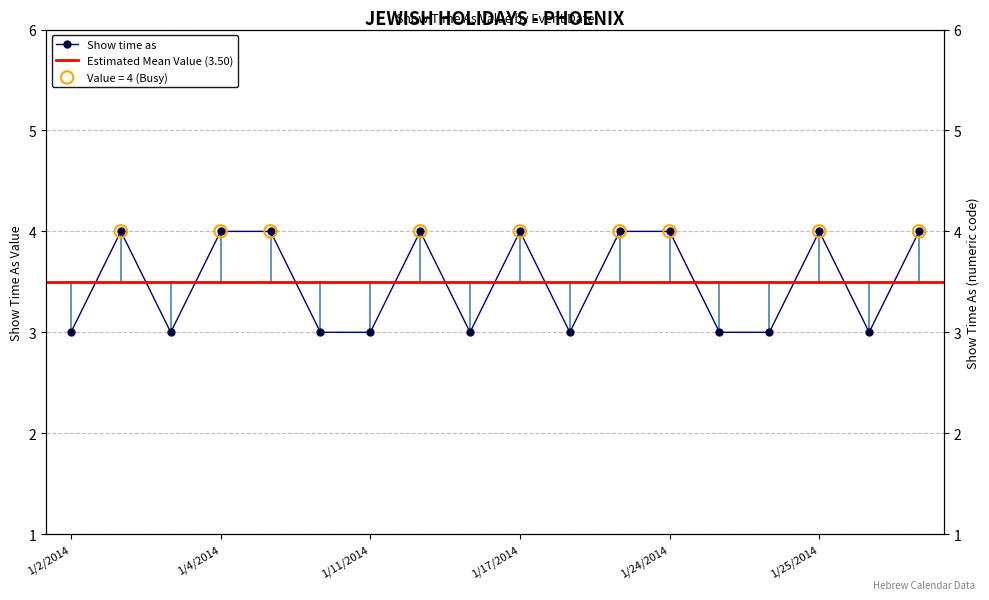

What is the ratio of the value at 1/11/2014 to the value at 1/2/2014?

1.0